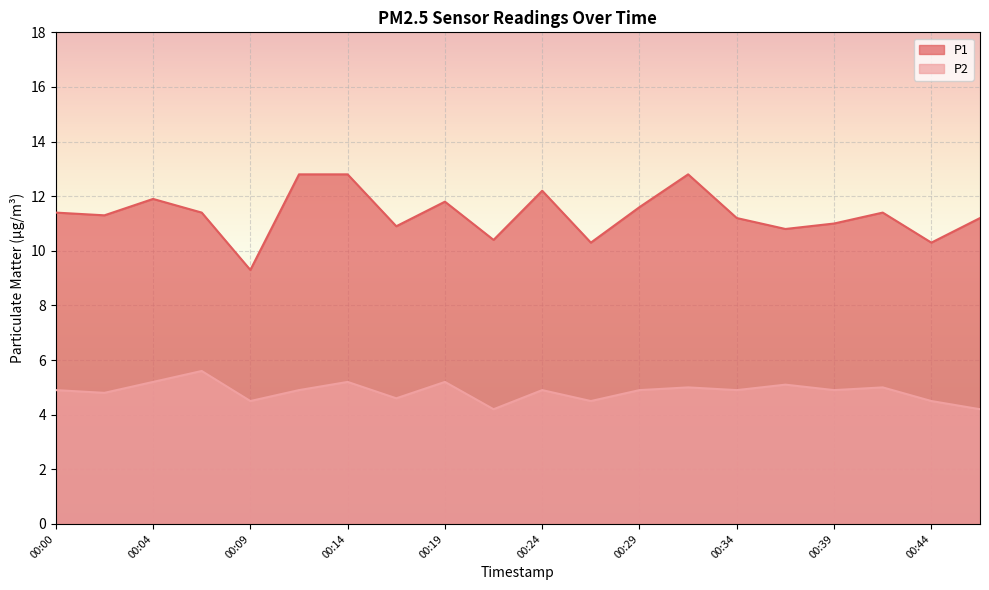

In P2, how many points are lower than both neighbors (excluding endpoints)?

7